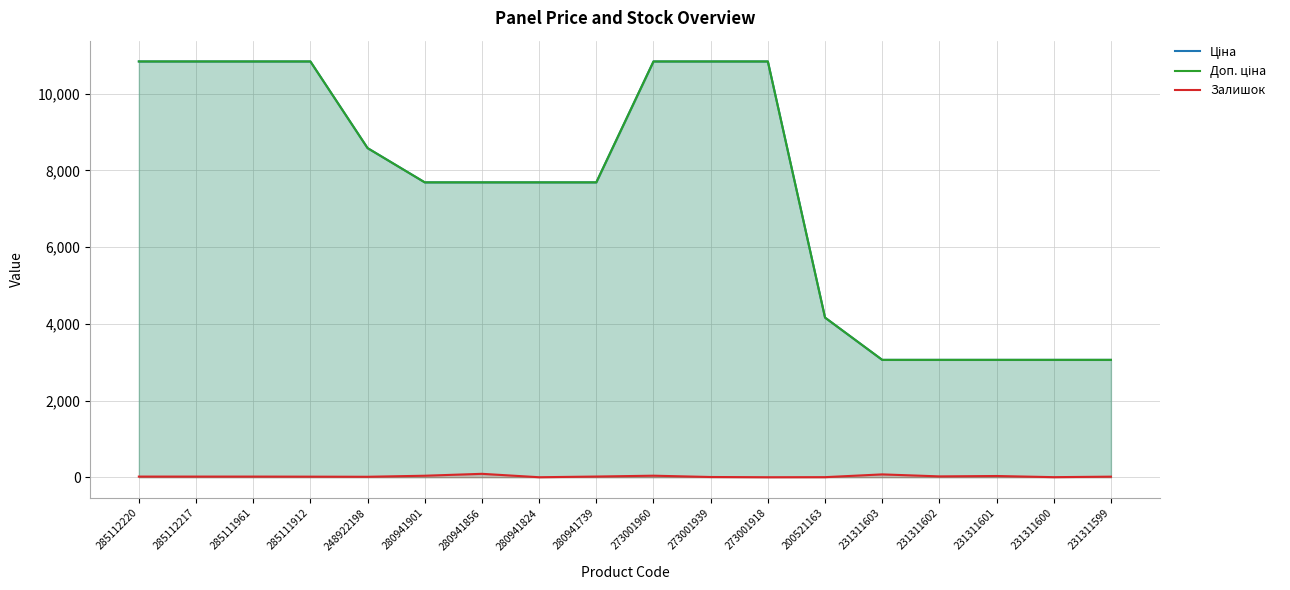

What is the value of the Залишок point at the 14th from the left?

74.0